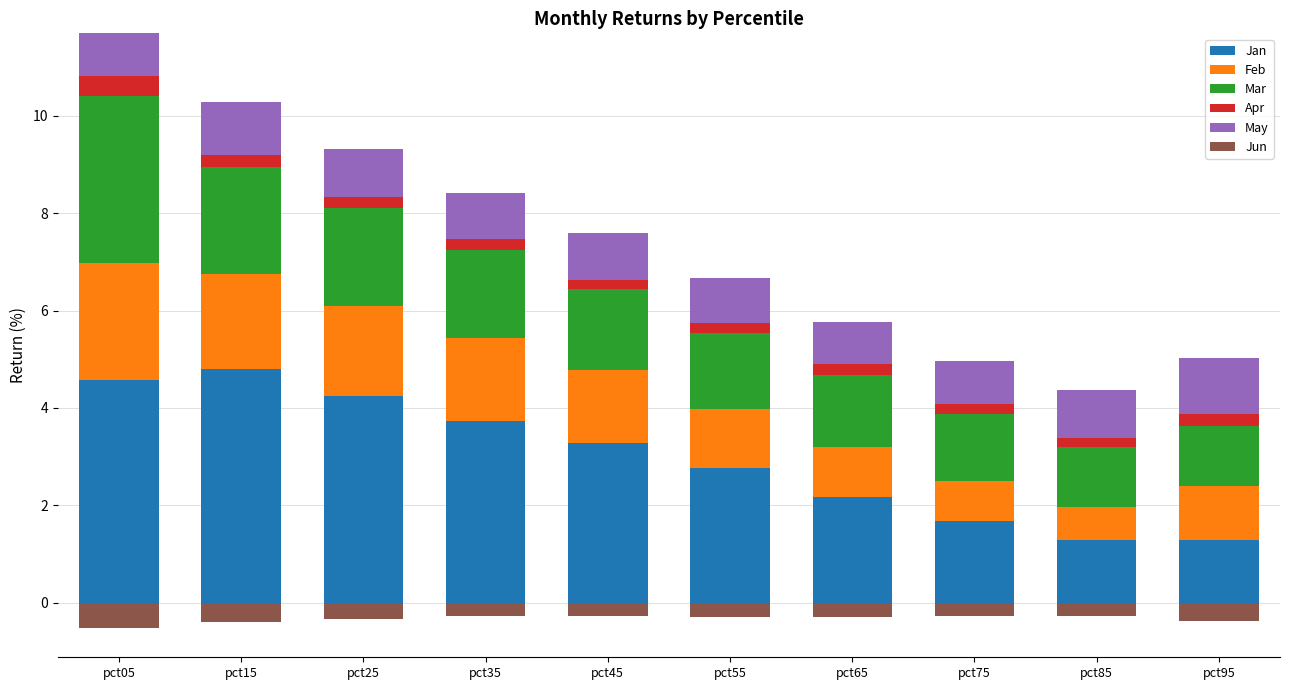

Is it true that Jan equals 1.8 at pct05?

False